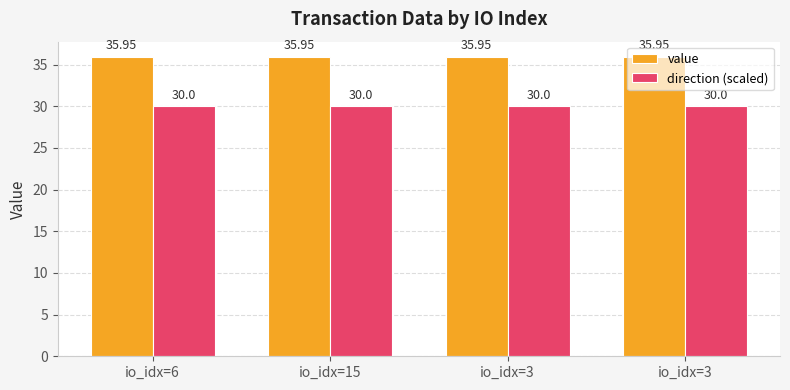

Rank the series by their average value, from lowest to highest.

direction (scaled), value